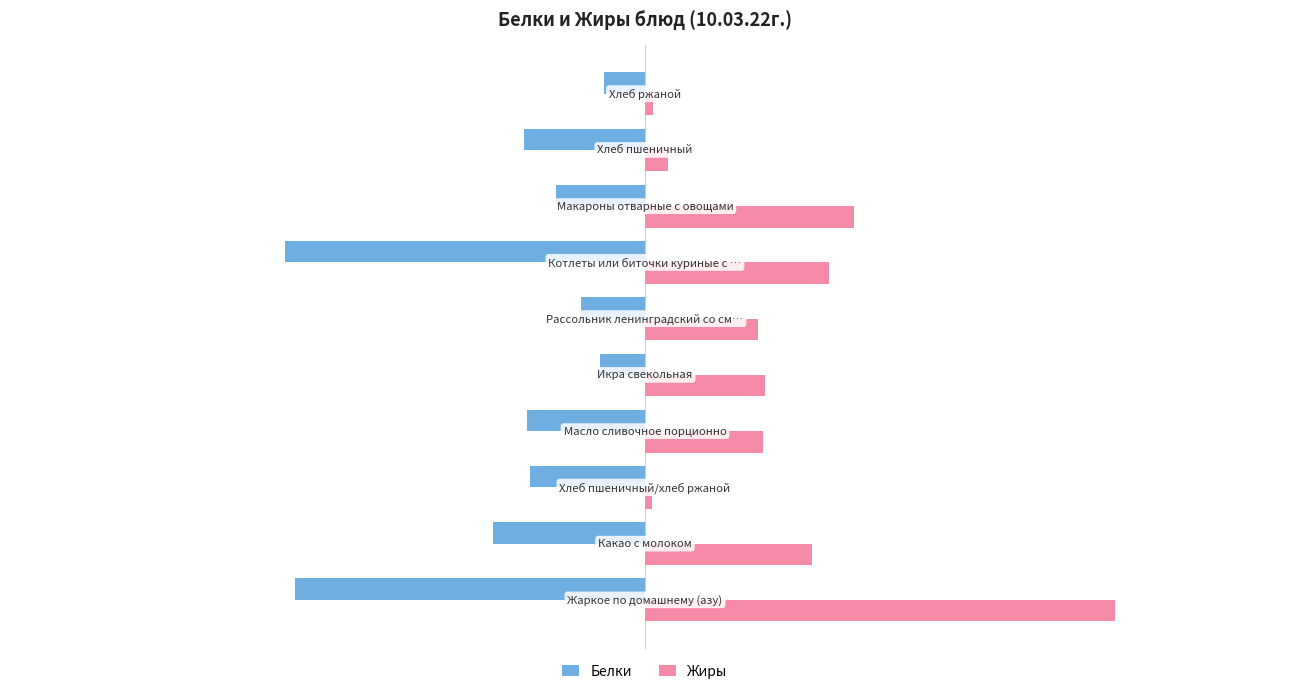

What is the difference between the maximum and minimum values in the Белки series?

11.6